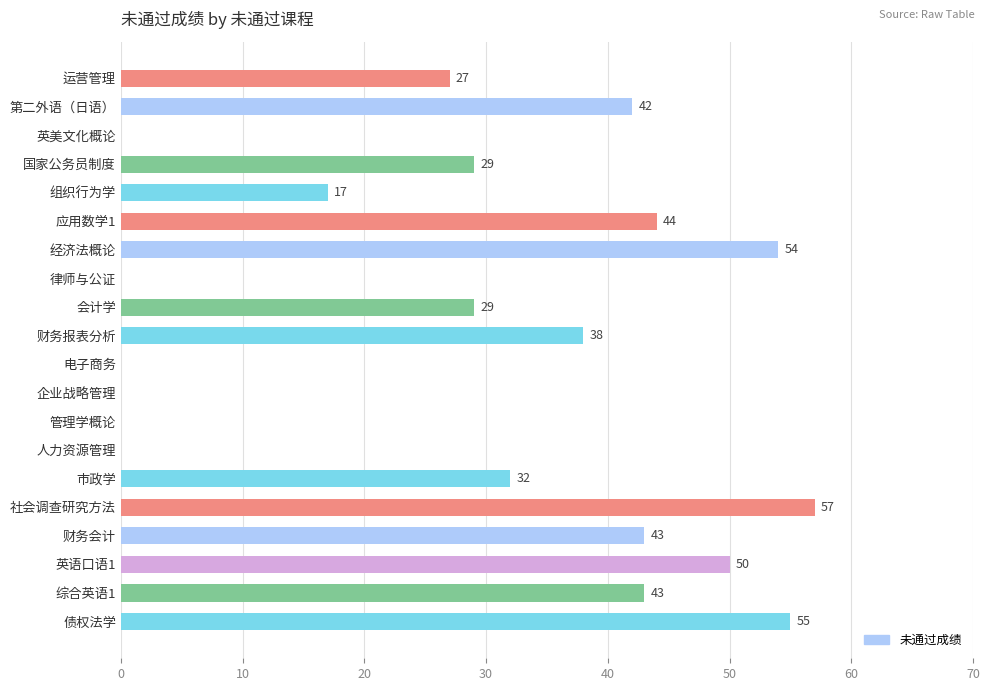

Reading top to bottom, transcribe all the data shown in this chart.

运营管理=27	第二外语（日语）=42	英美文化概论=0	国家公务员制度=29	组织行为学=17	应用数学1=44	经济法概论=54	律师与公证=0	会计学=29	财务报表分析=38	电子商务=0	企业战略管理=0	管理学概论=0	人力资源管理=0	市政学=32	社会调查研究方法=57	财务会计=43	英语口语1=50	综合英语1=43	债权法学=55